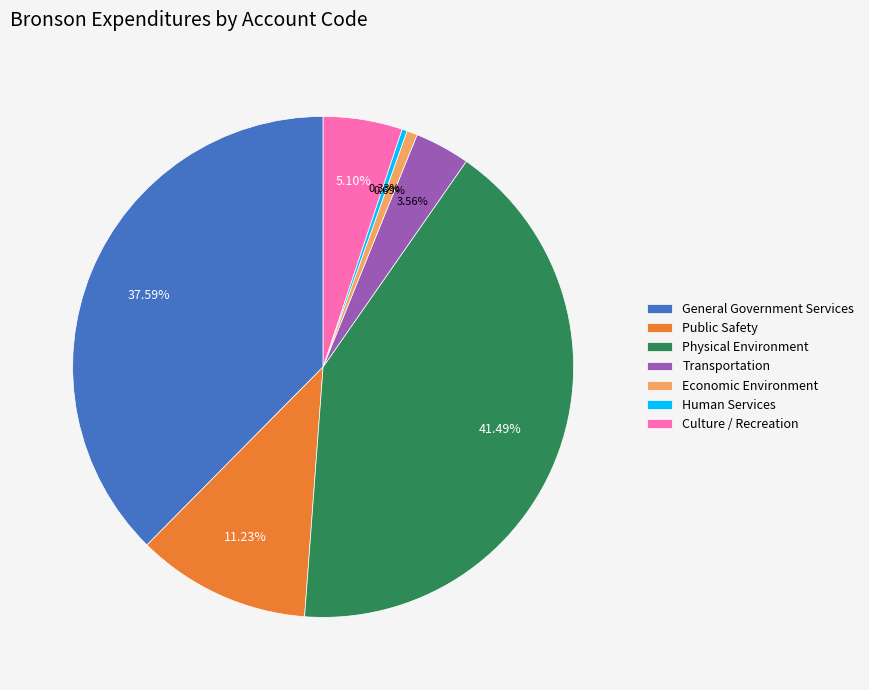

How many slices are in this pie chart?

7